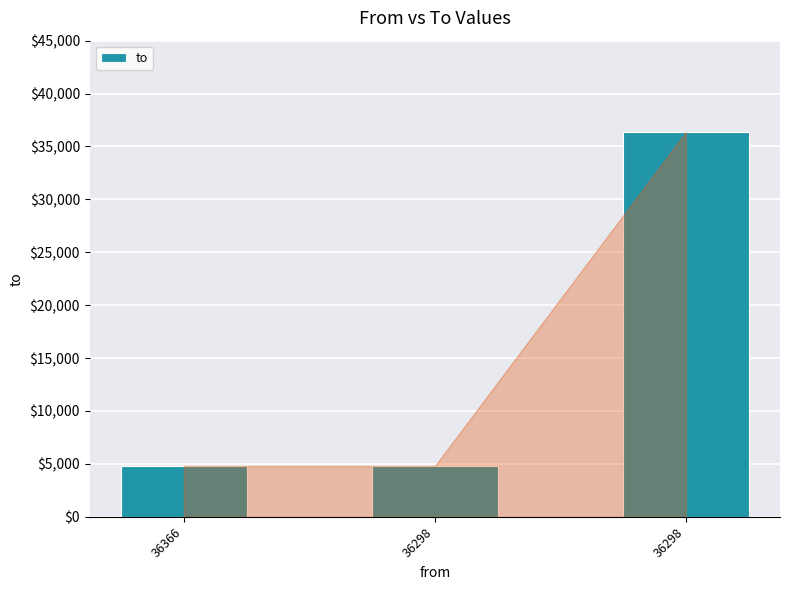

Are the bars horizontal?

No